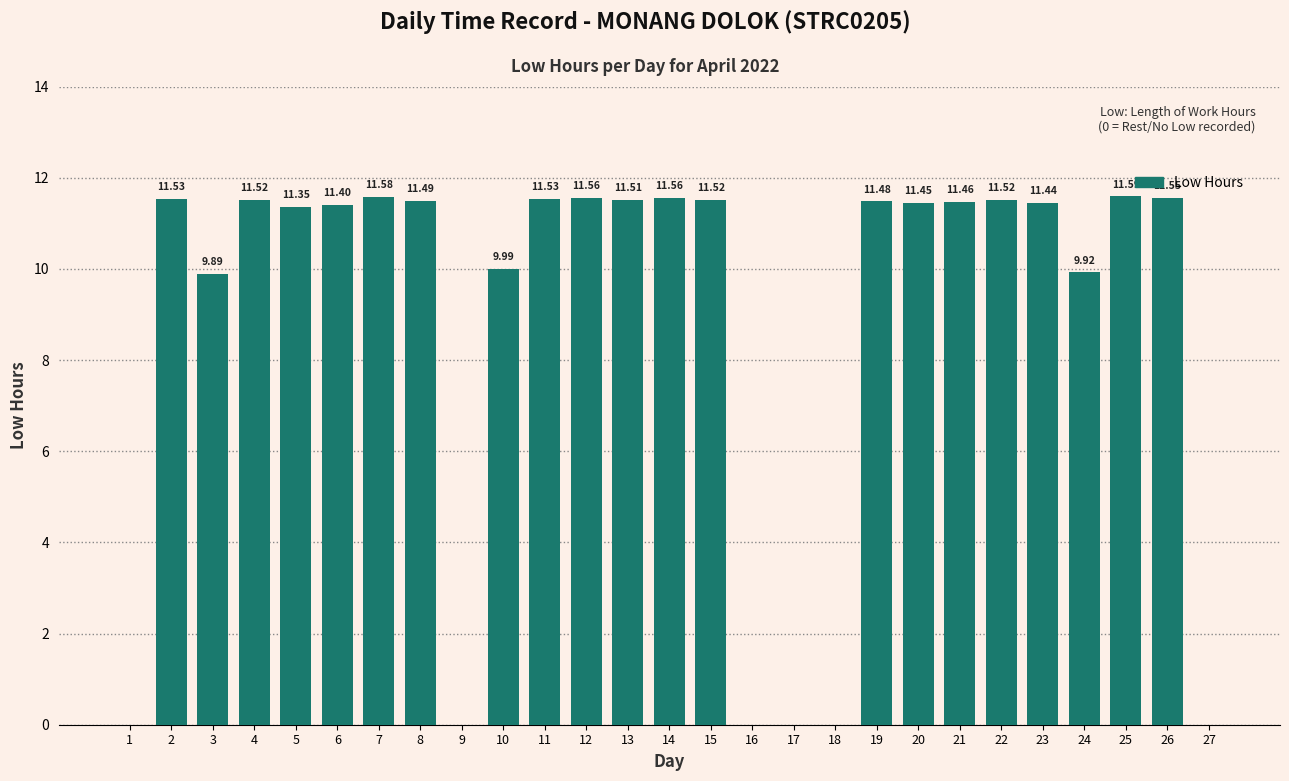

Does the chart contain stacked bars?

No